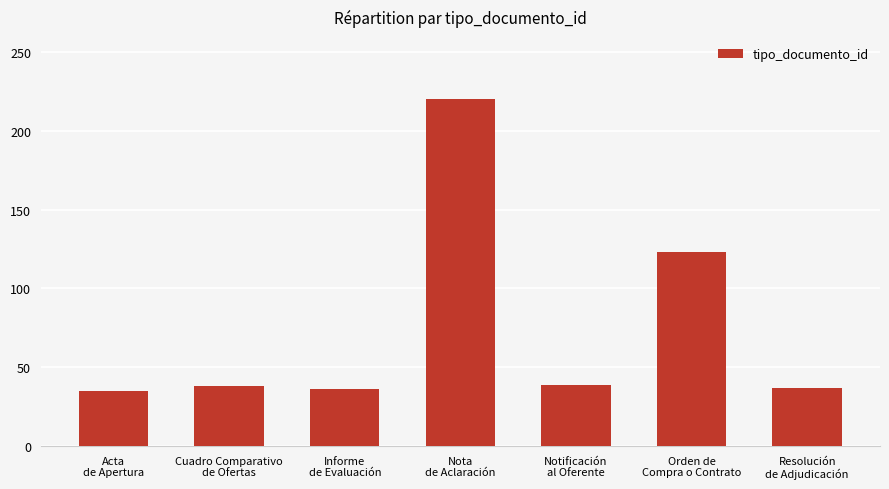

What is the value of the 7th bar from the left?

37